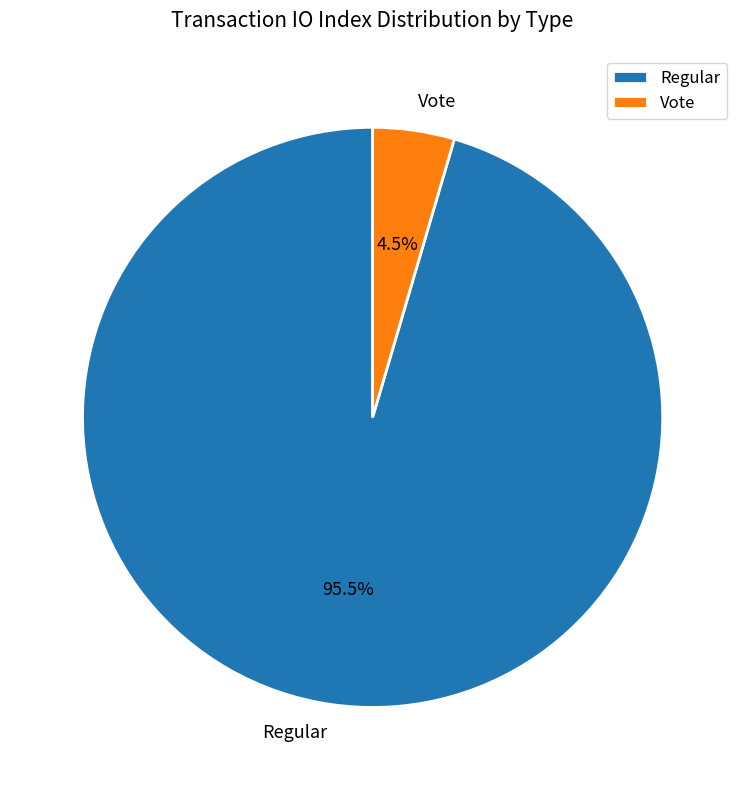

What portion of the pie excludes Vote?

95.5%